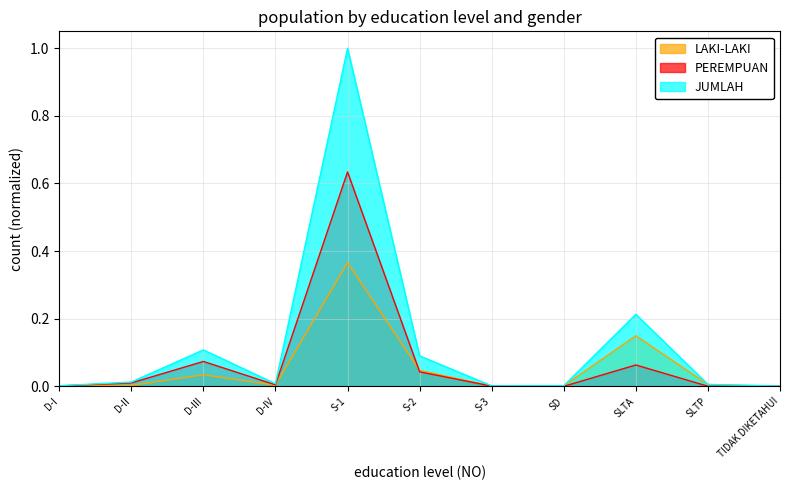

Reading left to right, extract all data points from this chart.

LAKI-LAKI: 0.0	0.0	0.0	0.0	0.4	0.0	0.0	0.0	0.1	0.0	0.0
PEREMPUAN: 0.0	0.0	0.1	0.0	0.6	0.0	0.0	0.0	0.1	0.0	0.0
JUMLAH: 0.0	0.0	0.1	0.0	1.0	0.1	0.0	0.0	0.2	0.0	0.0